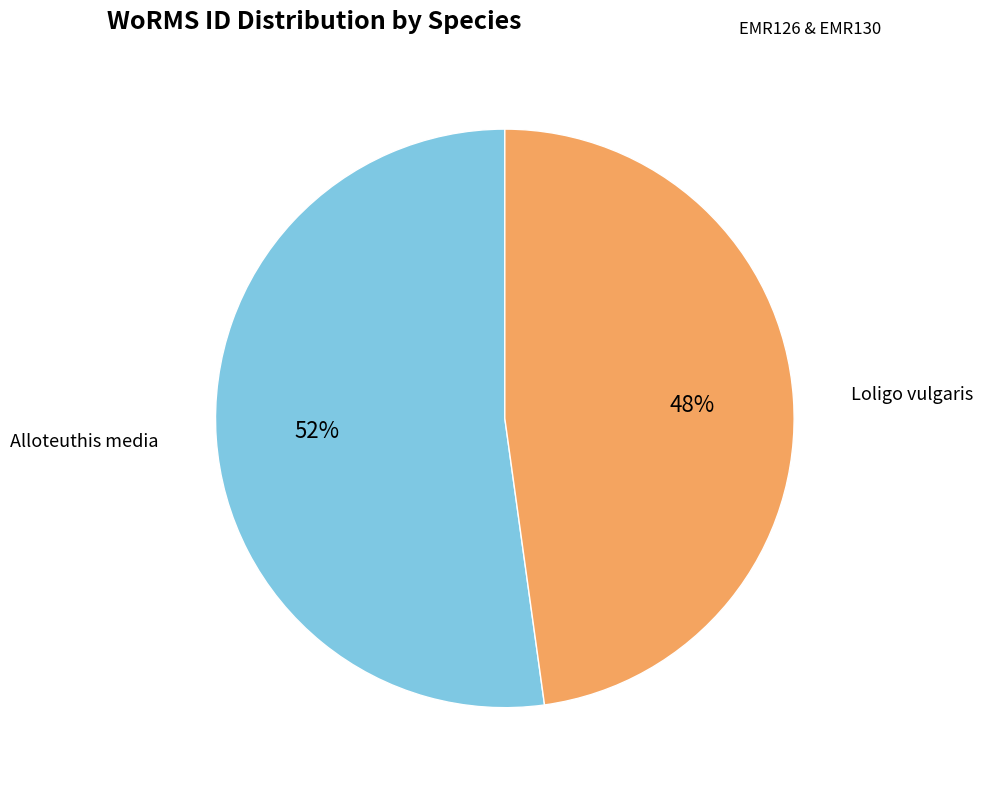

To the nearest percent, what is the average slice percentage?

50%